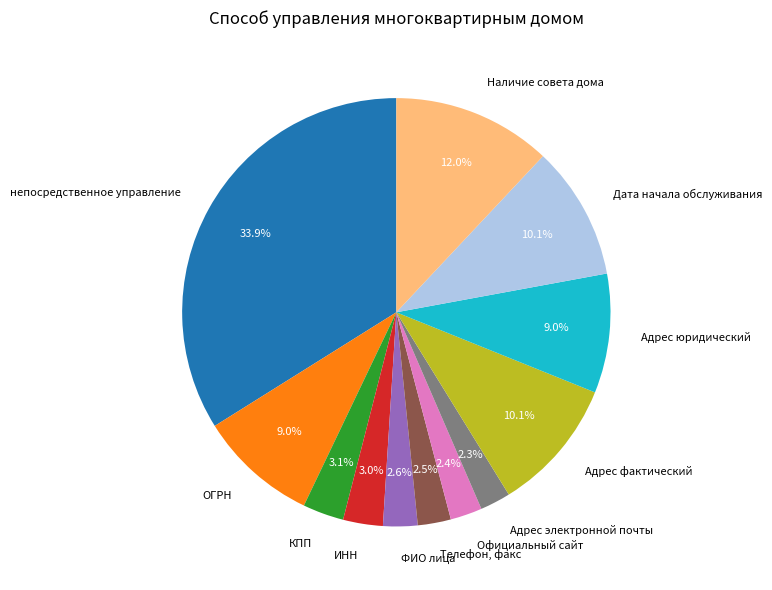

Is it true that Адрес фактический is 10% of the pie?

True